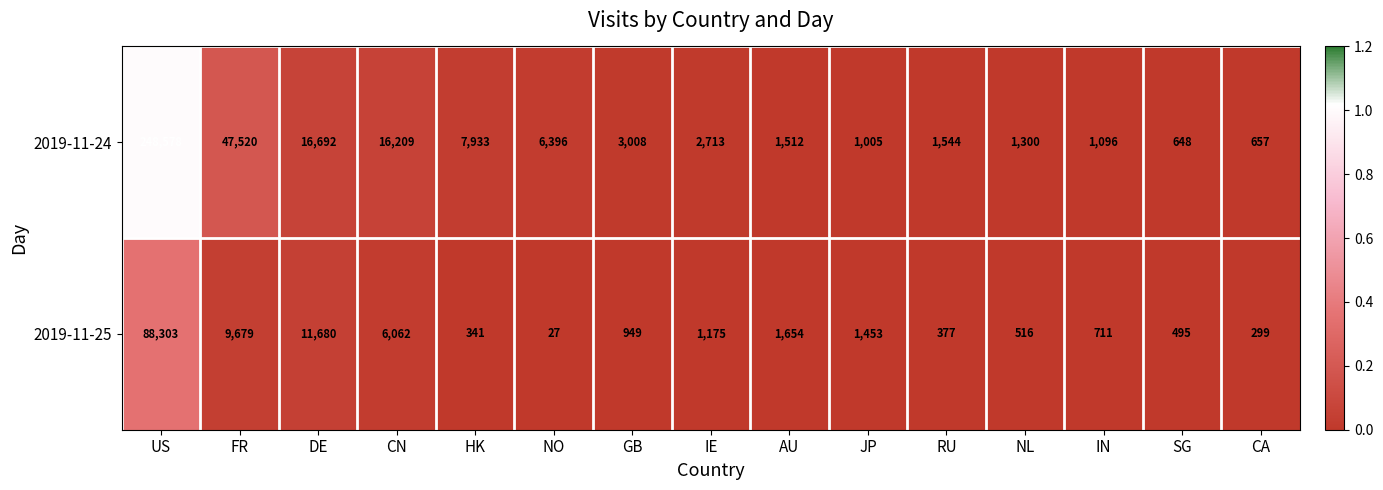

What is the spread (max minus min) of values at US?

160275